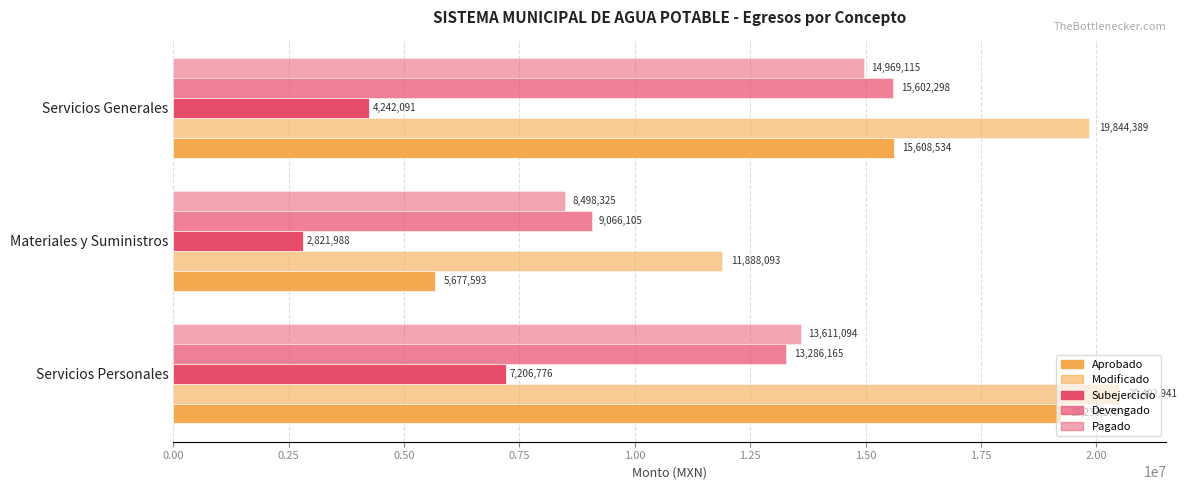

How many distinct data groups are displayed?

5